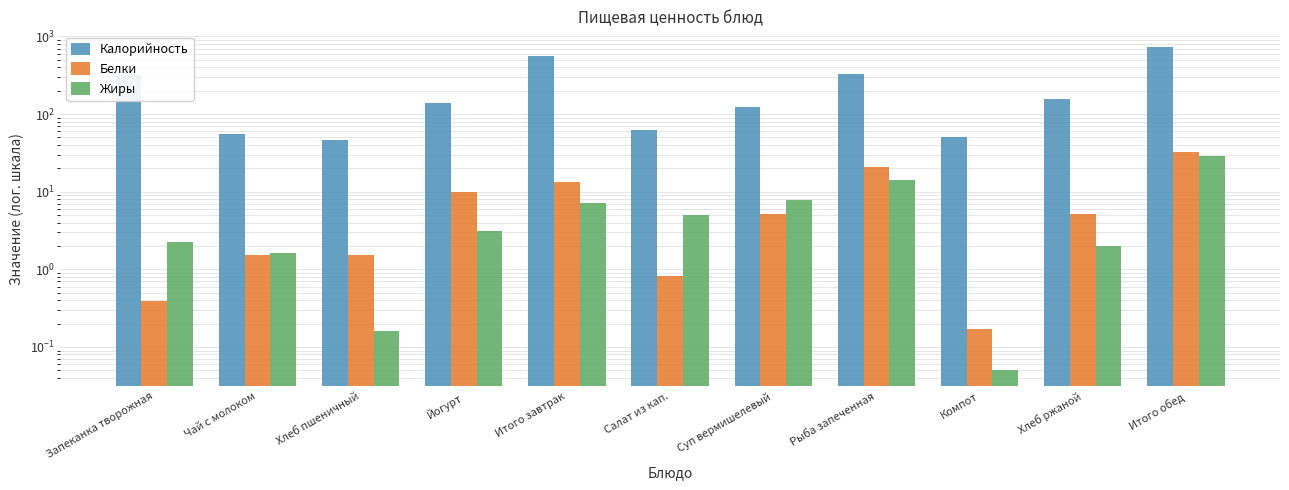

How many values in the Белки series exceed 5?

6